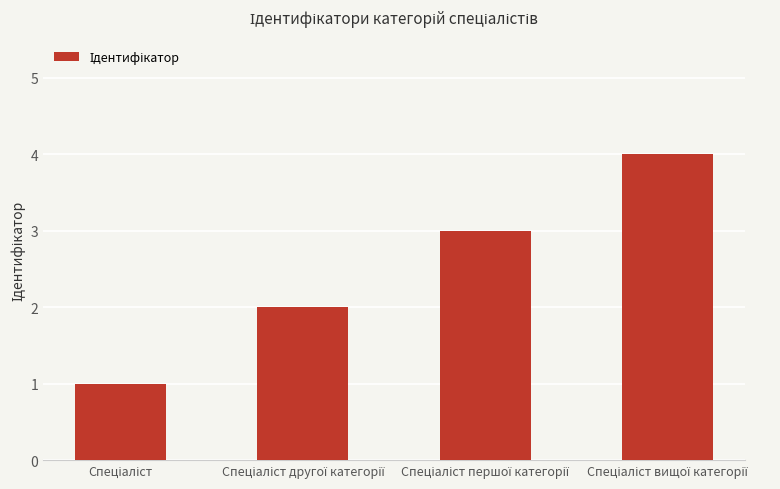

What is the difference between the maximum and minimum values?

3